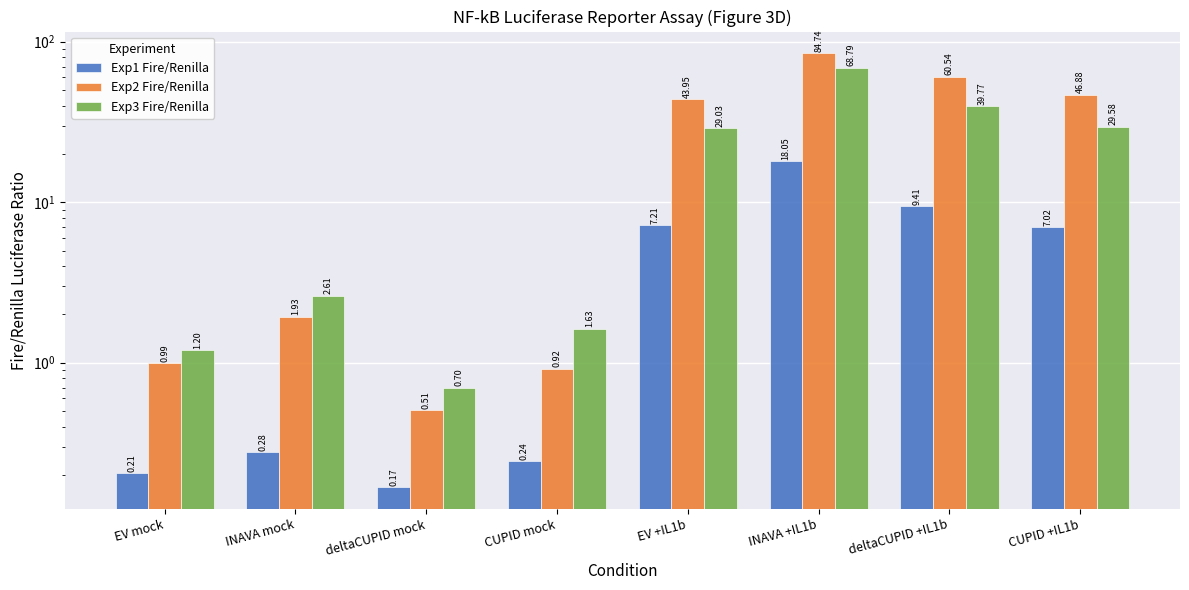

What is the label of the 3rd bar from the left?

deltaCUPID mock